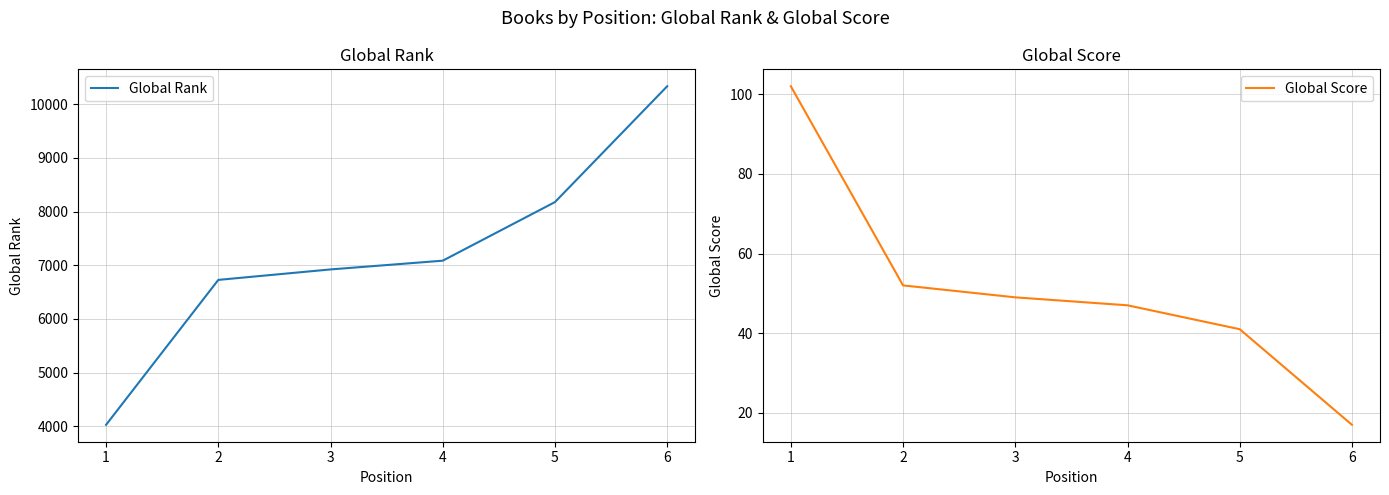

True or false: Global Score and Global Rank cross at least once.

False